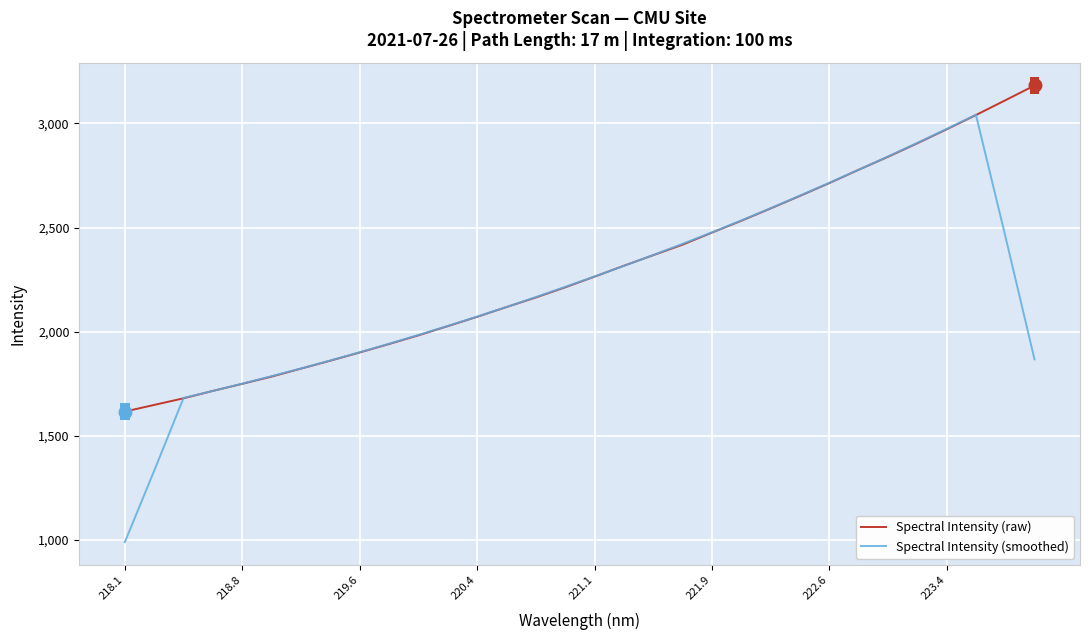

What is the maximum value shown in the chart?

3182.1